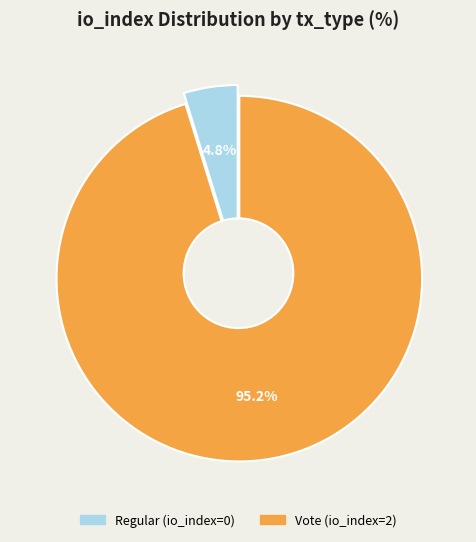

How many slices are in this pie chart?

2